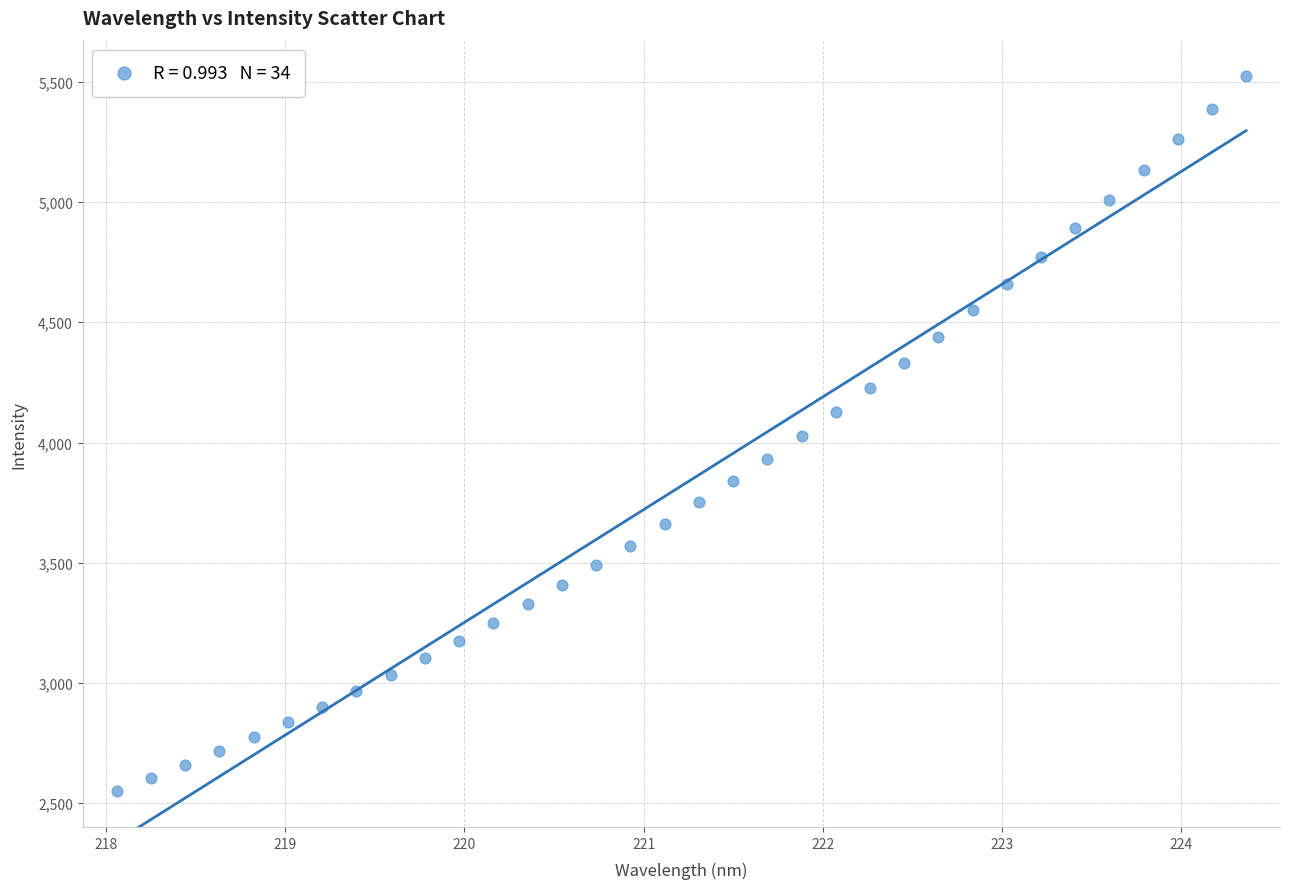

What is the range of X values (max minus min)?

6.3